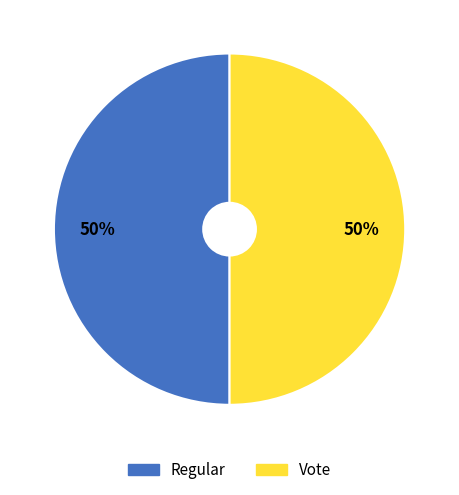

Approximately how many times larger is the value at Vote compared to Regular?

1.0